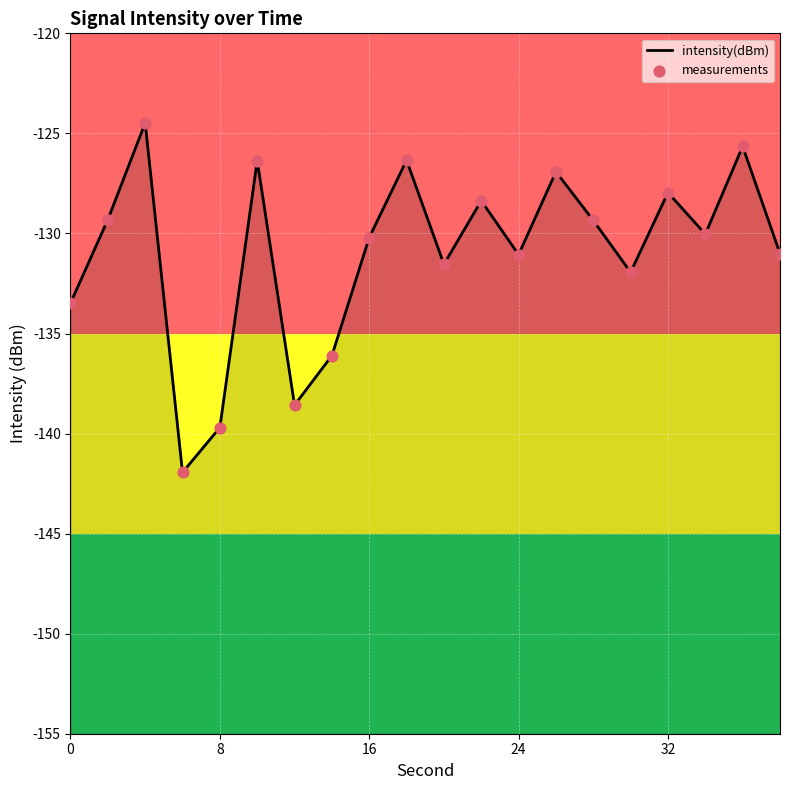

Which series contains the highest Y value?

intensity(dBm) line